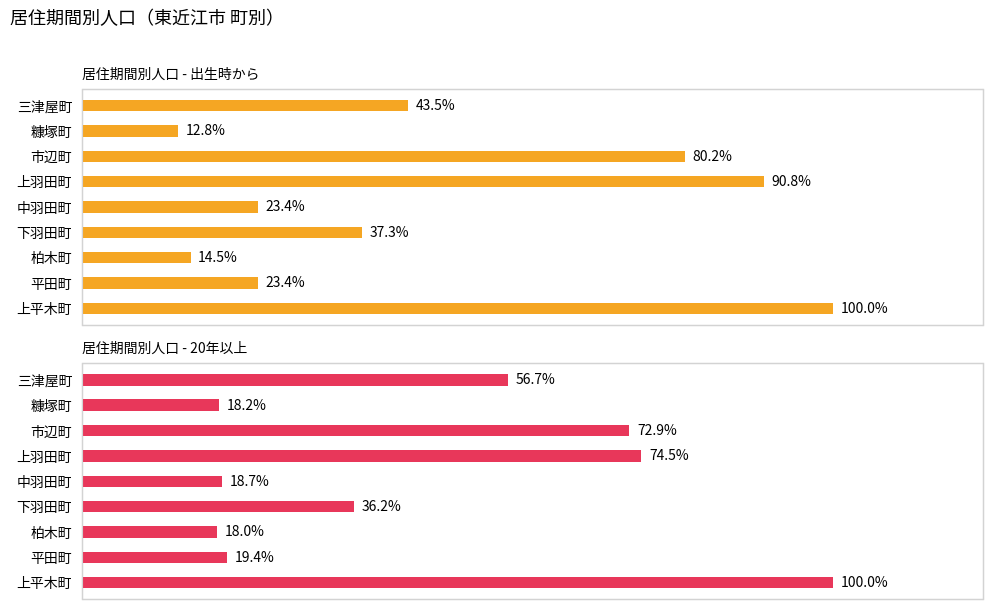

What is the greatest value displayed?

100.0